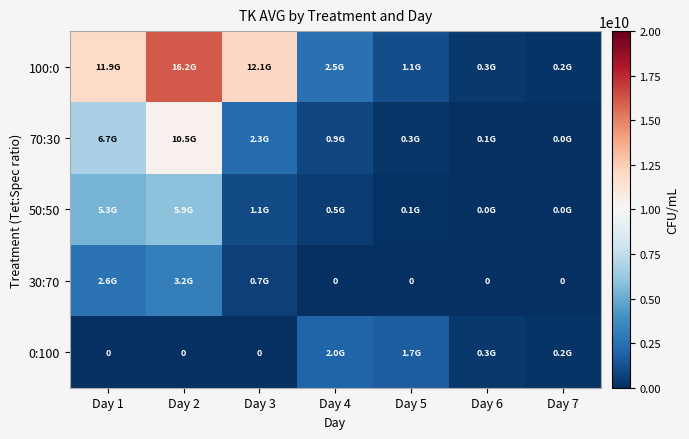

Is it true that 30:70 equals 2633333333.3 at Day 1?

True